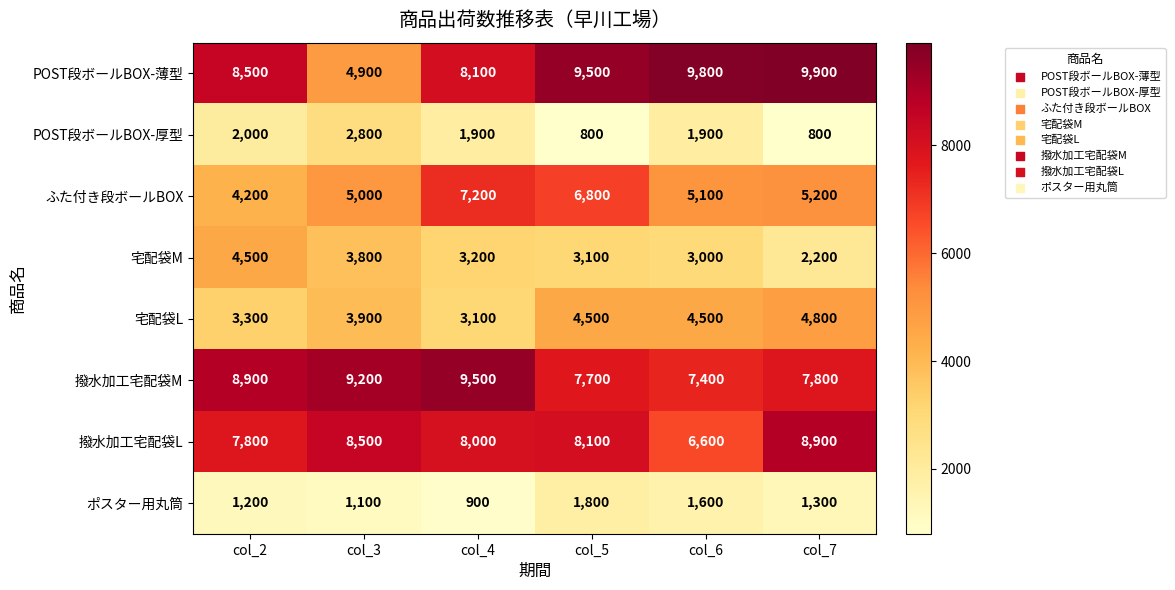

What is the difference between the highest and lowest values at col_4?

8600